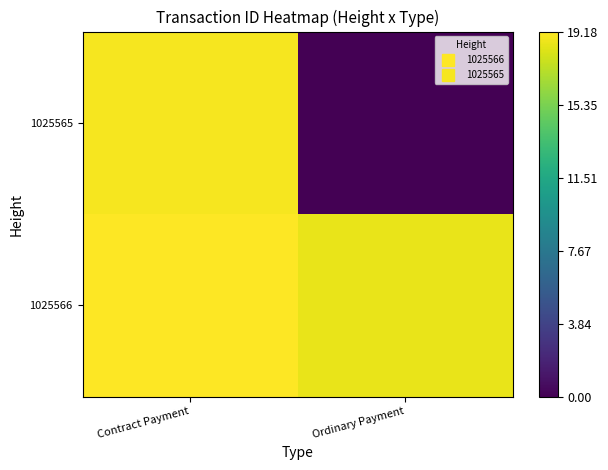

Which category has the lowest value across all series?

Ordinary Payment